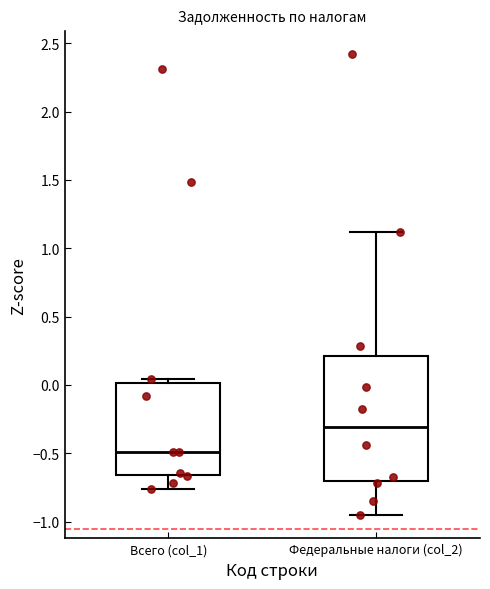

Where does the median line of the box for Федеральные налоги (col_2) sit on the y-axis? The values are not printed on the chart, so give them approximately, as read against the axis.

-0.30